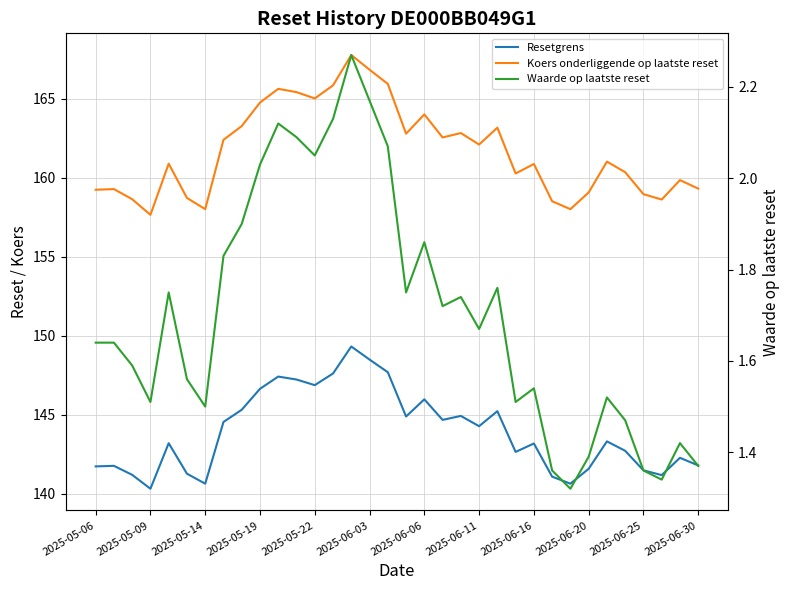

What position from the left is 32?

33